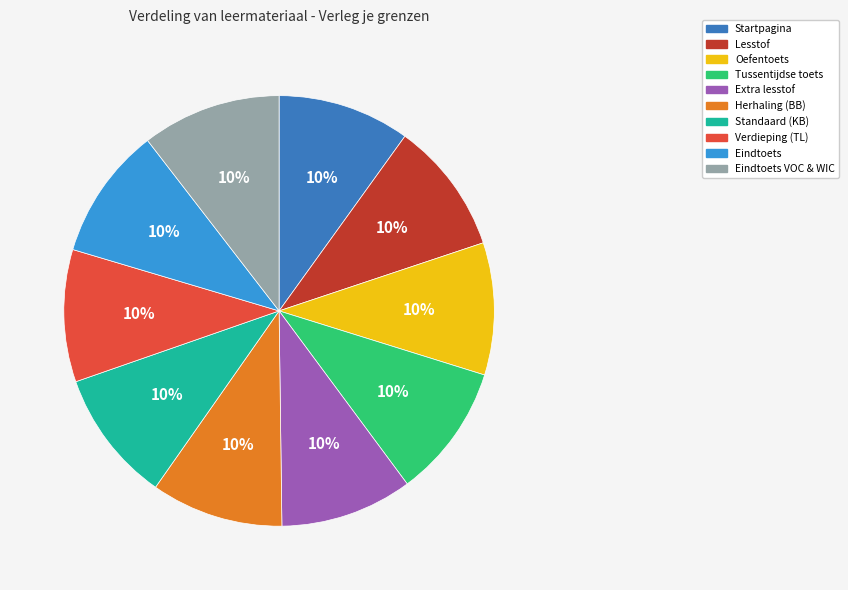

Is there any slice that represents more than half of the pie?

No